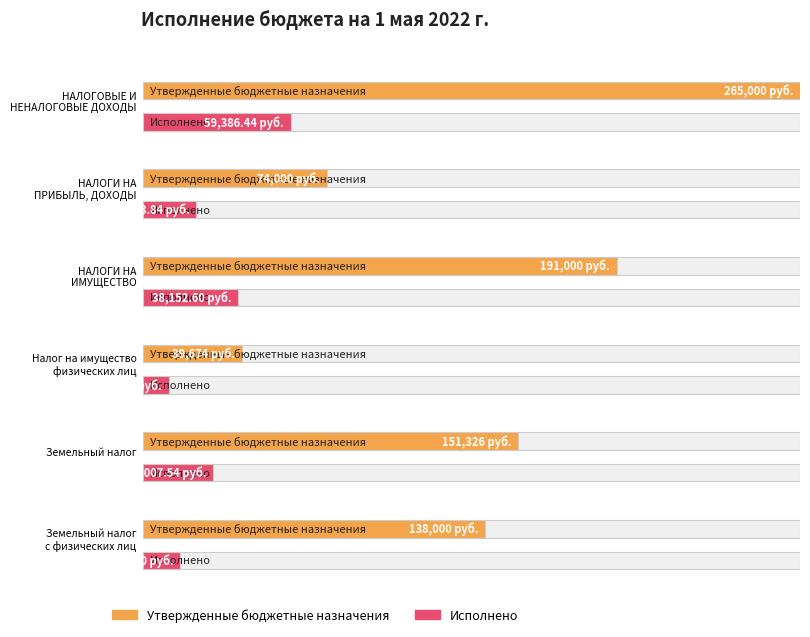

At which category does the chart reach its minimum across all series?

Налог на имущество
физических лиц